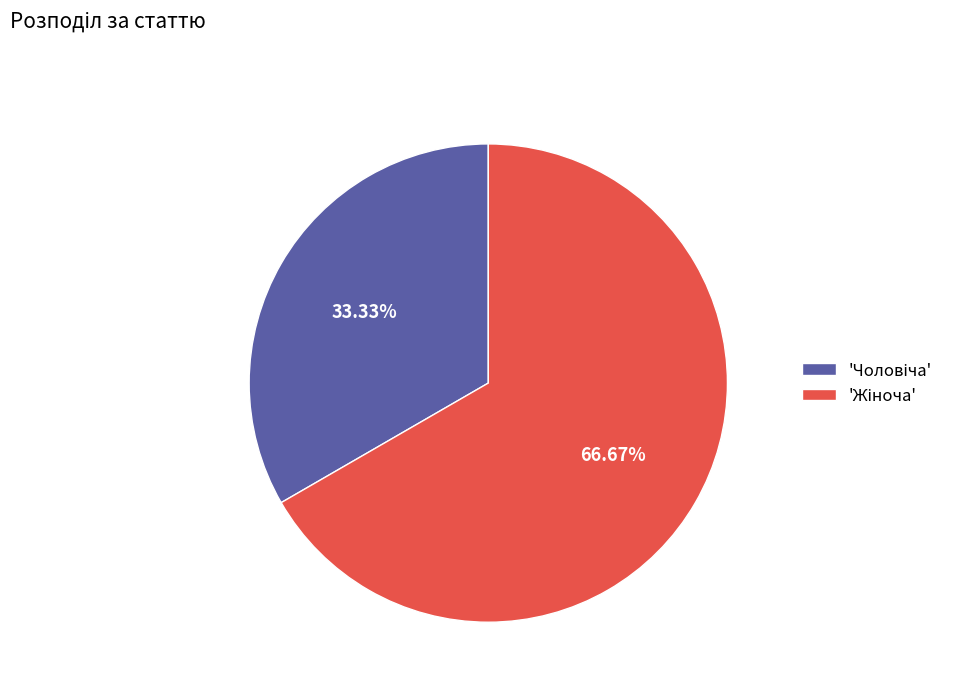

Does any single category account for the majority?

Yes